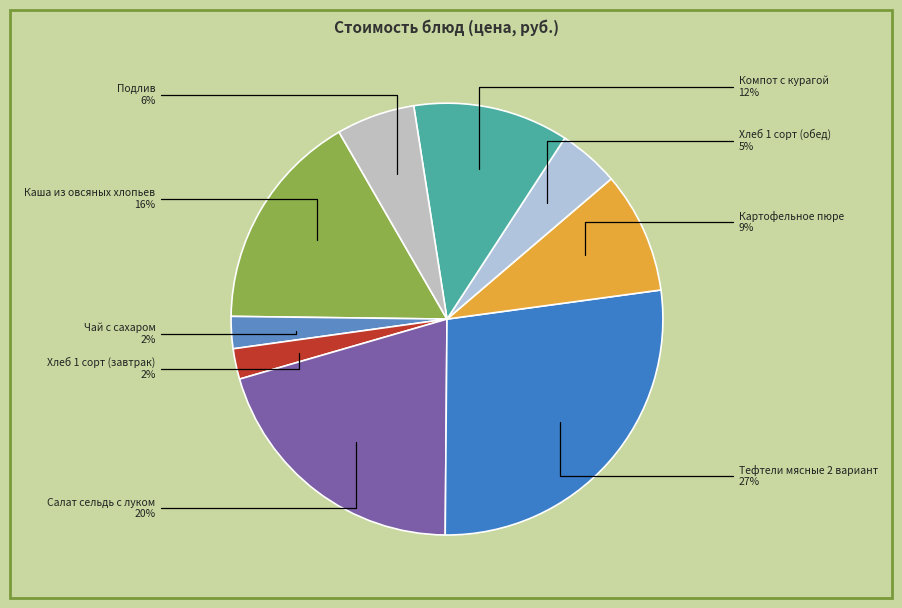

Between Чай с сахаром and Компот с курагой, which is larger?

Компот с курагой